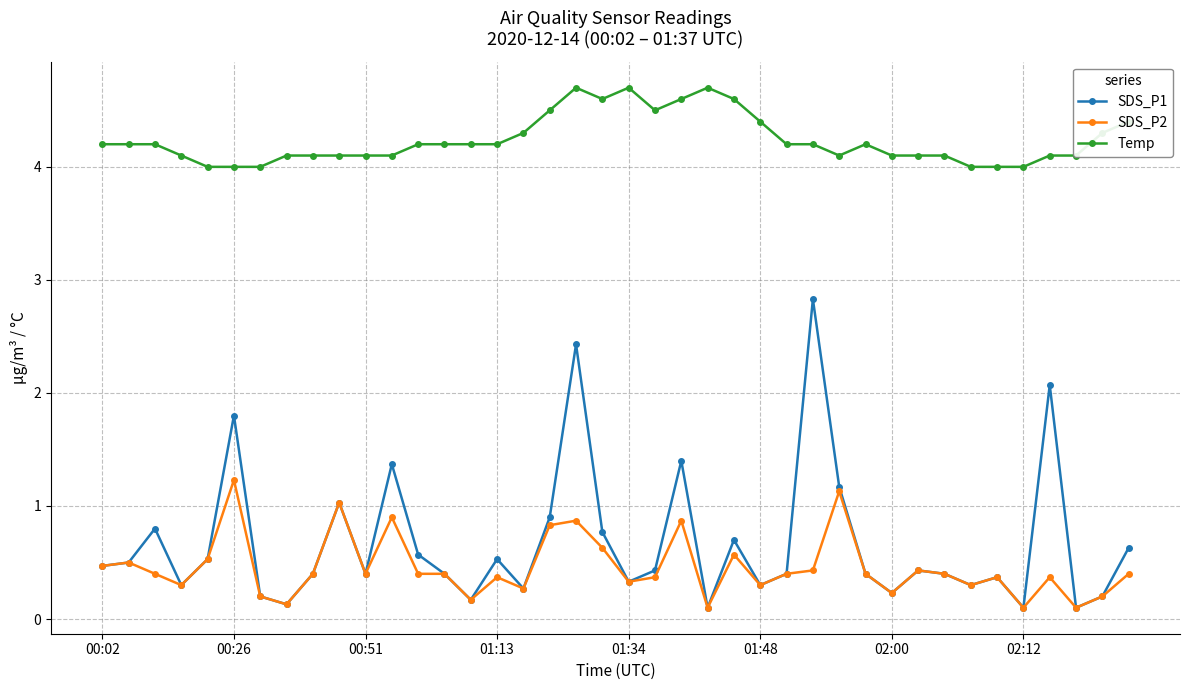

How many categories are shown in the chart?

40